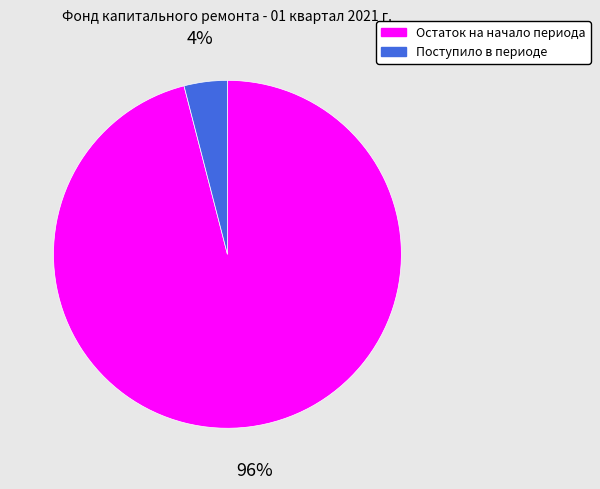

To the nearest percent, what is the average slice percentage?

50%